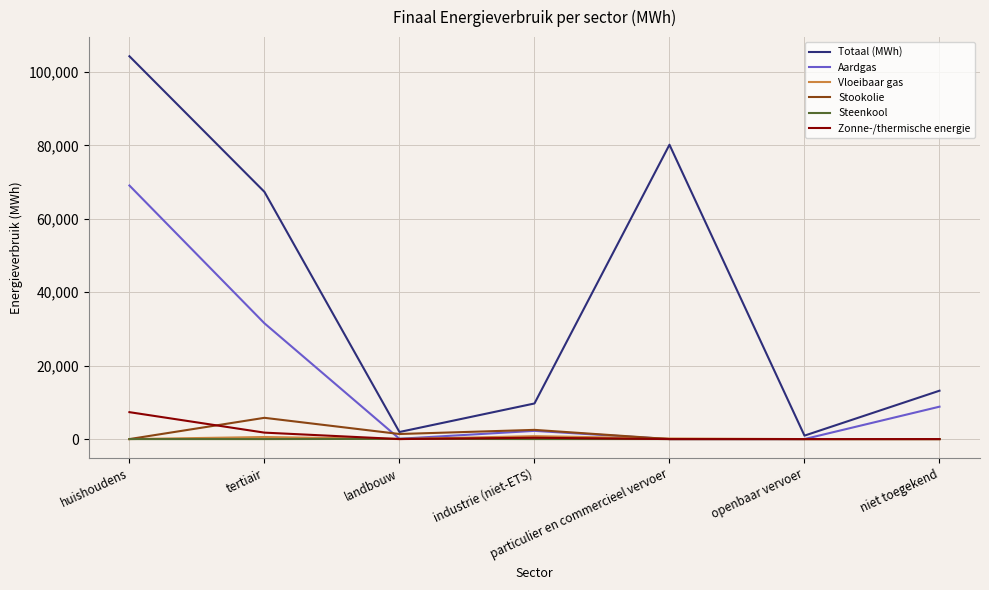

Does the chart display data point markers on the line(s)?

No